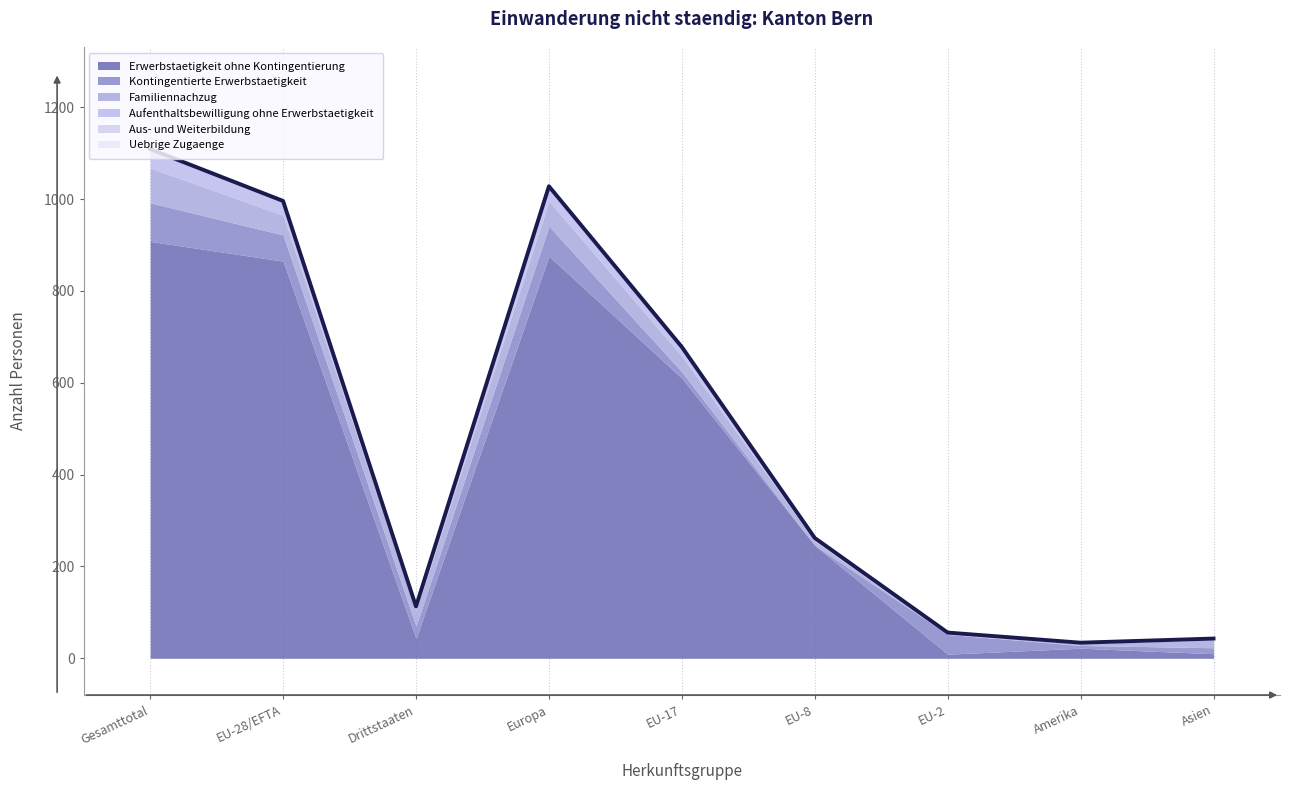

Reading right to left, what are all the values shown in this chart?

Erwerbstaetigkeit ohne Kontingentierung: Asien=10	Amerika=22	EU-2=9	EU-8=246	EU-17=610	Europa=876	Drittstaaten=43	EU-28/EFTA=865	Gesamttotal=908
Kontingentierte Erwerbstaetigkeit: Asien=13	Amerika=6	EU-2=43	EU-8=0	EU-17=14	Europa=65	Drittstaaten=27	EU-28/EFTA=57	Gesamttotal=84
Familiennachzug: Asien=17	Amerika=4	EU-2=0	EU-8=9	EU-17=34	Europa=55	Drittstaaten=33	EU-28/EFTA=43	Gesamttotal=76
Aufenthaltsbewilligung ohne Erwerbstaetigkeit: Asien=3	Amerika=2	EU-2=4	EU-8=7	EU-17=20	Europa=32	Drittstaaten=8	EU-28/EFTA=31	Gesamttotal=39
Aus- und Weiterbildung: Asien=0	Amerika=0	EU-2=0	EU-8=0	EU-17=0	Europa=0	Drittstaaten=2	EU-28/EFTA=0	Gesamttotal=2
Uebrige Zugaenge: Asien=0	Amerika=0	EU-2=0	EU-8=0	EU-17=0	Europa=0	Drittstaaten=0	EU-28/EFTA=0	Gesamttotal=0